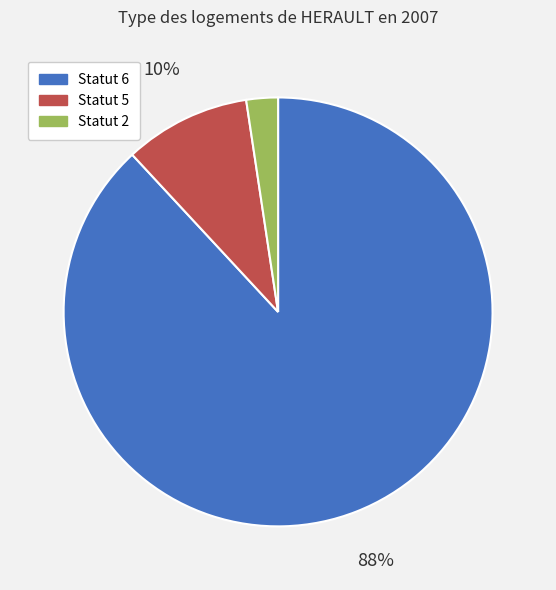

To the nearest percent, what is the average slice percentage?

33%